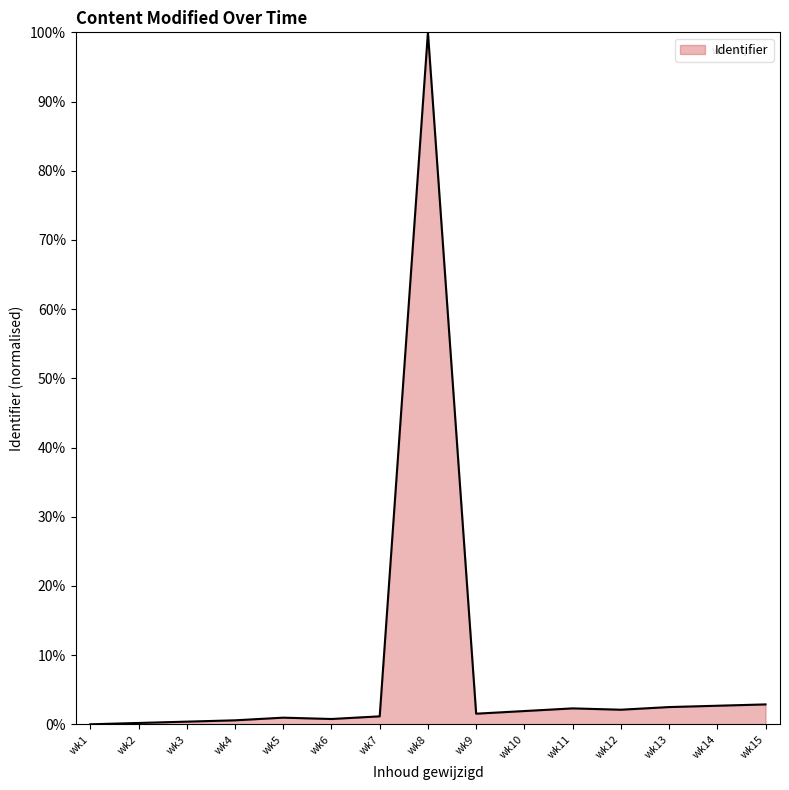

The chart shows a value of 1.1 at wk7. True or false?

True